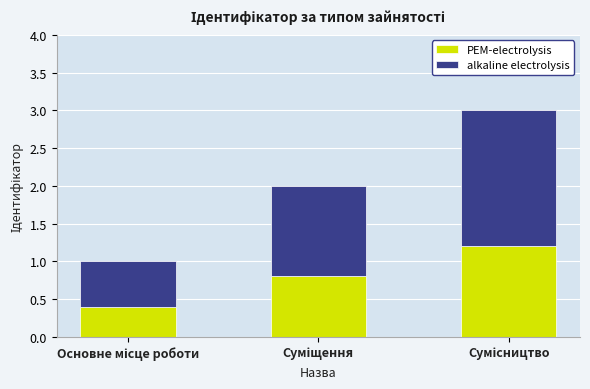

What is the maximum value for PEM-electrolysis?

1.2